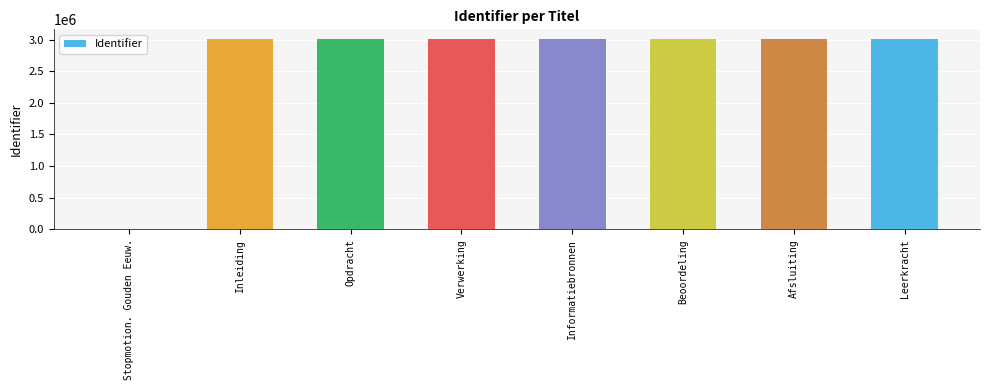

Read the value at Inleiding, to the nearest 50.

3011400